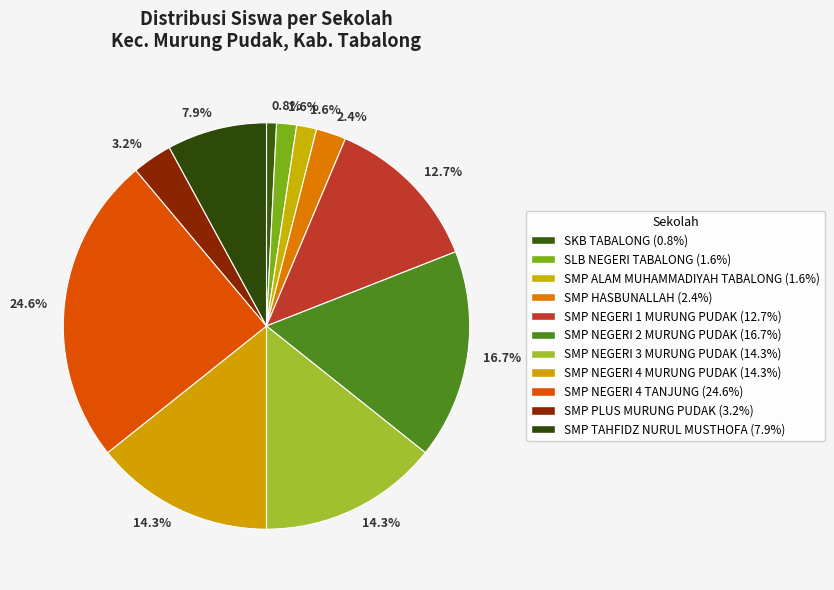

Rank the categories by value from lowest to highest.

SKB TABALONG, SLB NEGERI TABALONG, SMP ALAM MUHAMMADIYAH TABALONG, SMP HASBUNALLAH, SMP PLUS MURUNG PUDAK, SMP TAHFIDZ NURUL MUSTHOFA, SMP NEGERI 1 MURUNG PUDAK, SMP NEGERI 3 MURUNG PUDAK, SMP NEGERI 4 MURUNG PUDAK, SMP NEGERI 2 MURUNG PUDAK, SMP NEGERI 4 TANJUNG